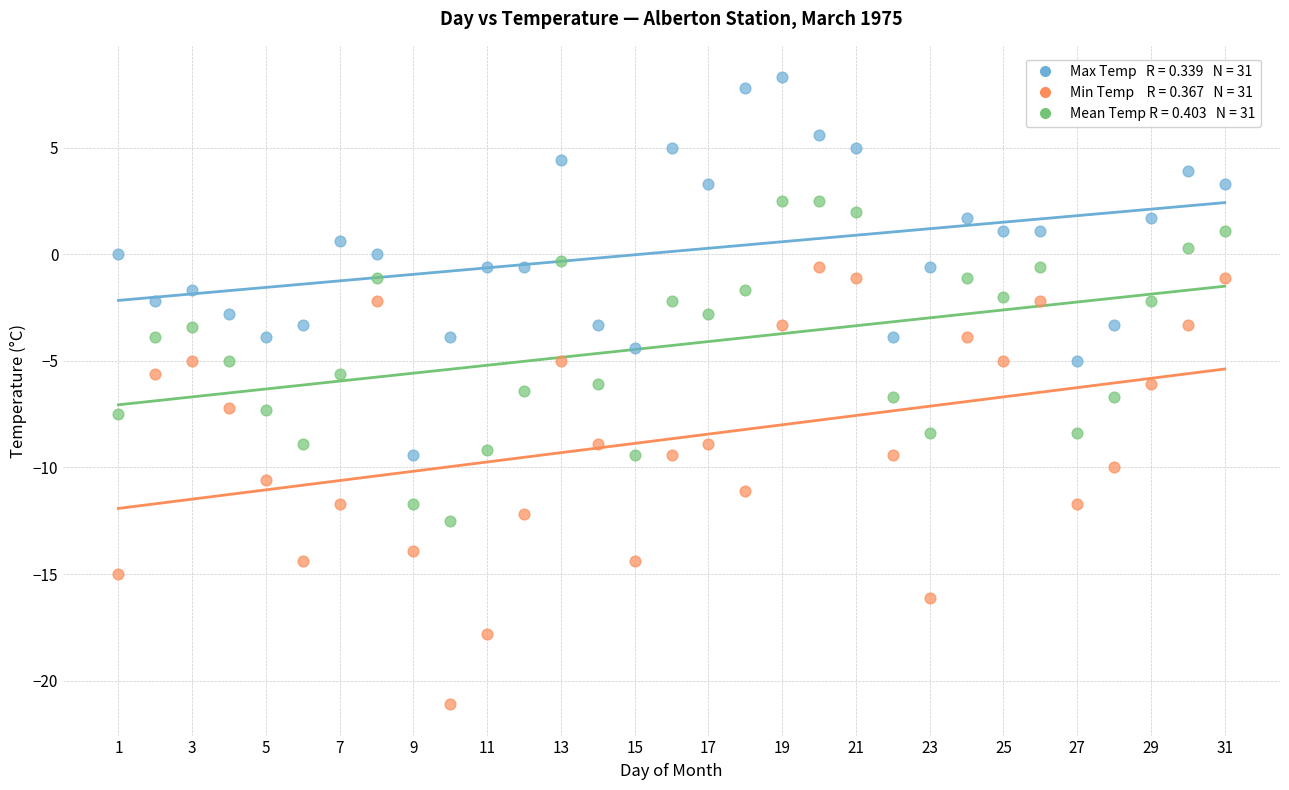

Across all data points, what is the range of X values (max minus min)?

30.0